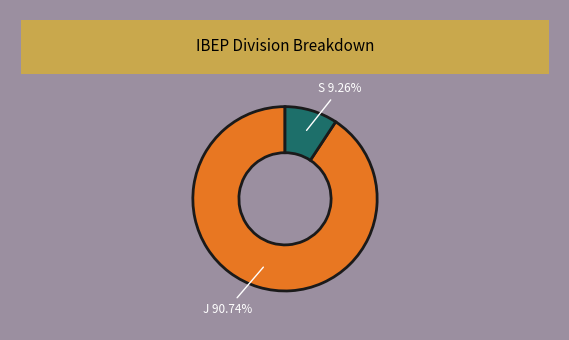

Is there a majority slice in this chart?

Yes